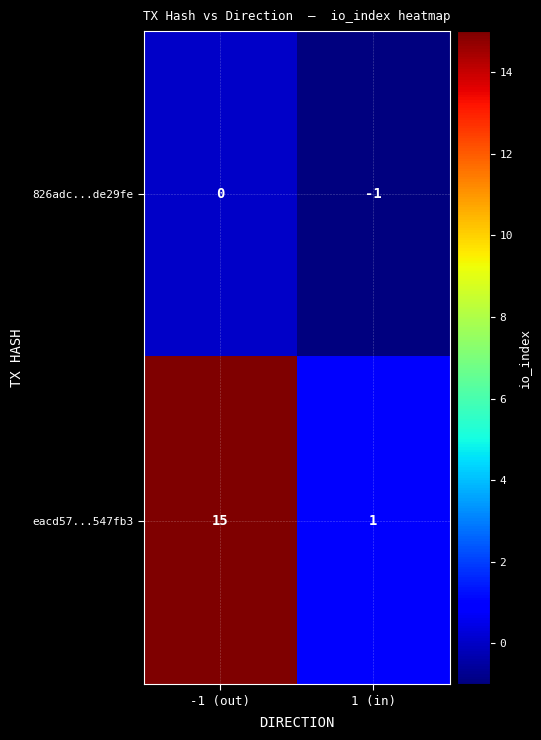

What is the greatest value displayed?

15